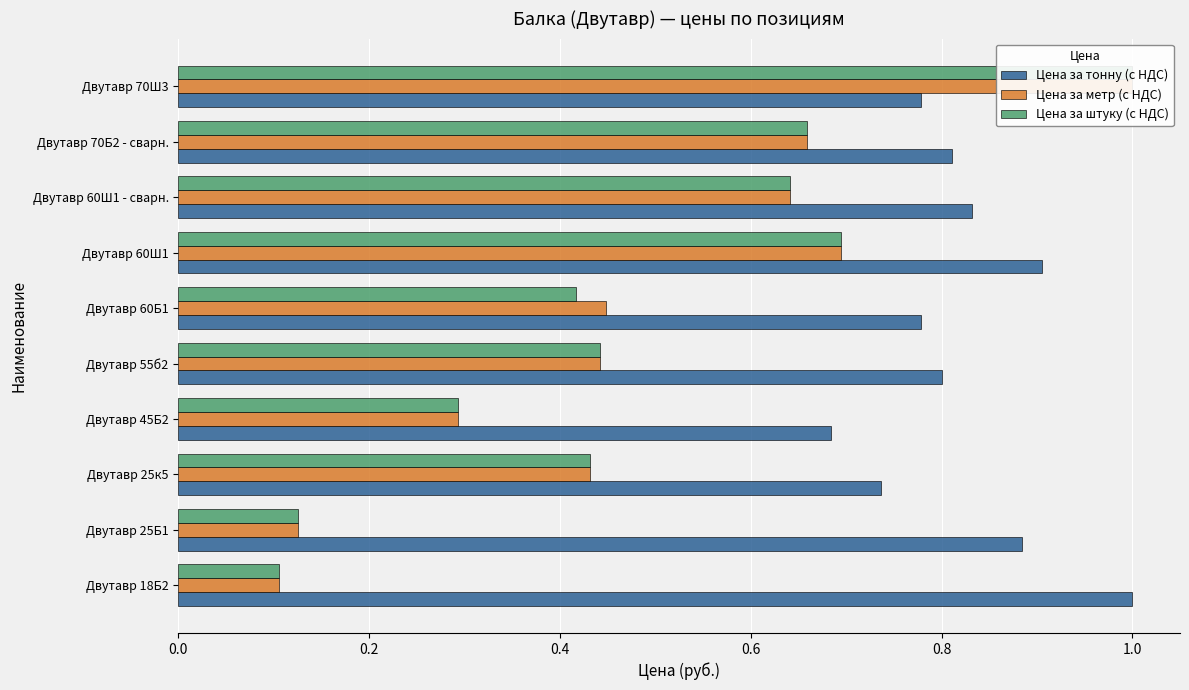

Reading left to right, extract all data points from this chart.

Цена за тонну (с НДС): 1.0	0.9	0.7	0.7	0.8	0.8	0.9	0.8	0.8	0.8
Цена за метр (с НДС): 0.1	0.1	0.4	0.3	0.4	0.4	0.7	0.6	0.7	1.0
Цена за штуку (с НДС): 0.1	0.1	0.4	0.3	0.4	0.4	0.7	0.6	0.7	1.0